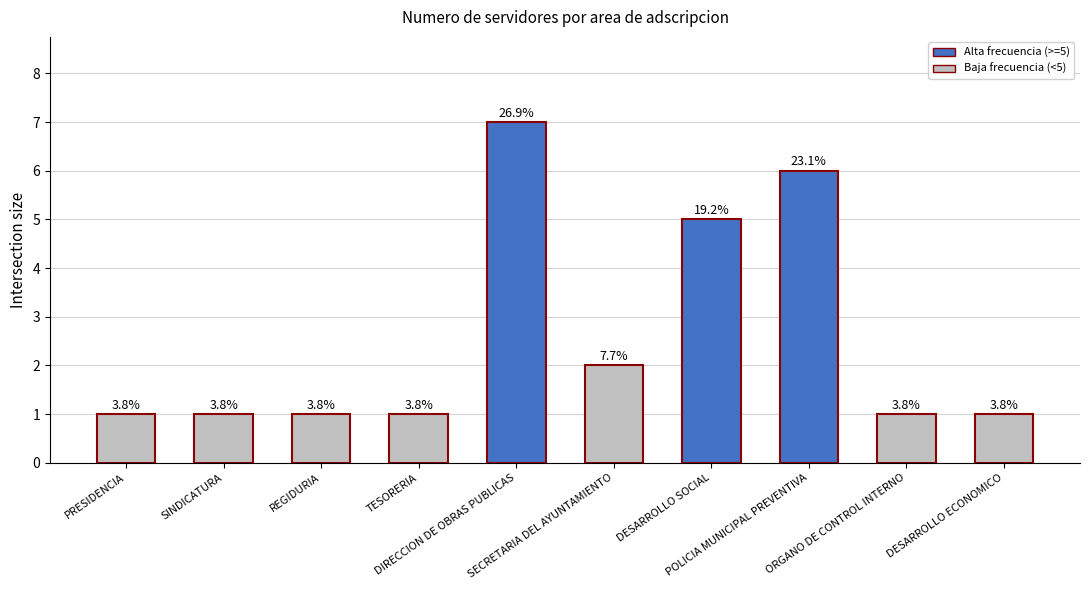

Reading left to right, transcribe all the data shown in this chart.

1	1	1	1	7	2	5	6	1	1